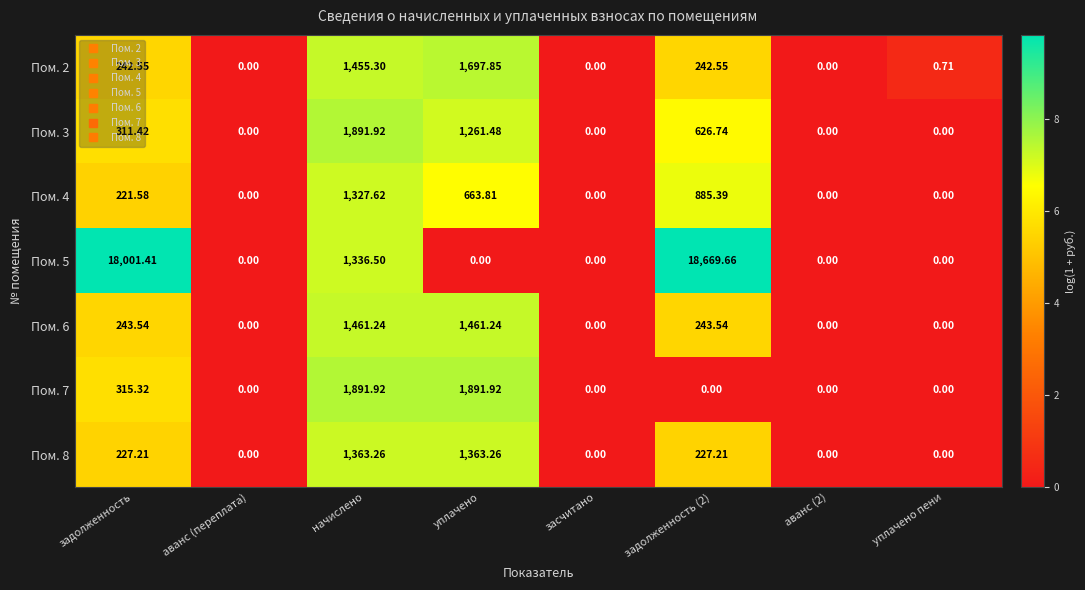

At which label does Пом. 6 first exceed 243?

задолженность